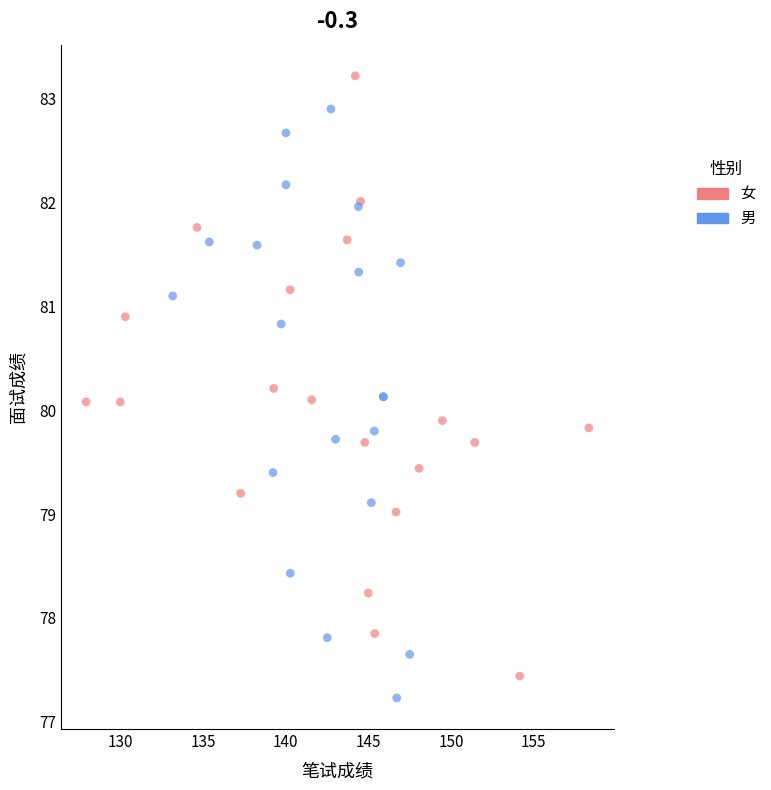

What are all the series names shown in the legend?

女, 男